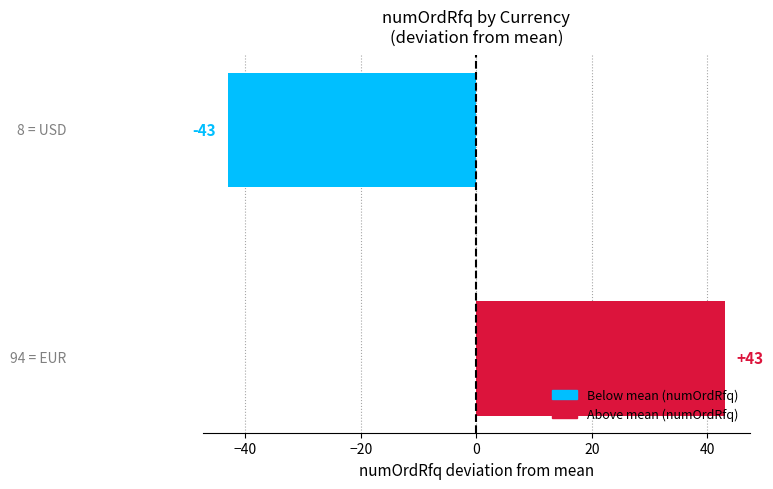

What is the minimum value shown in the chart?

-43